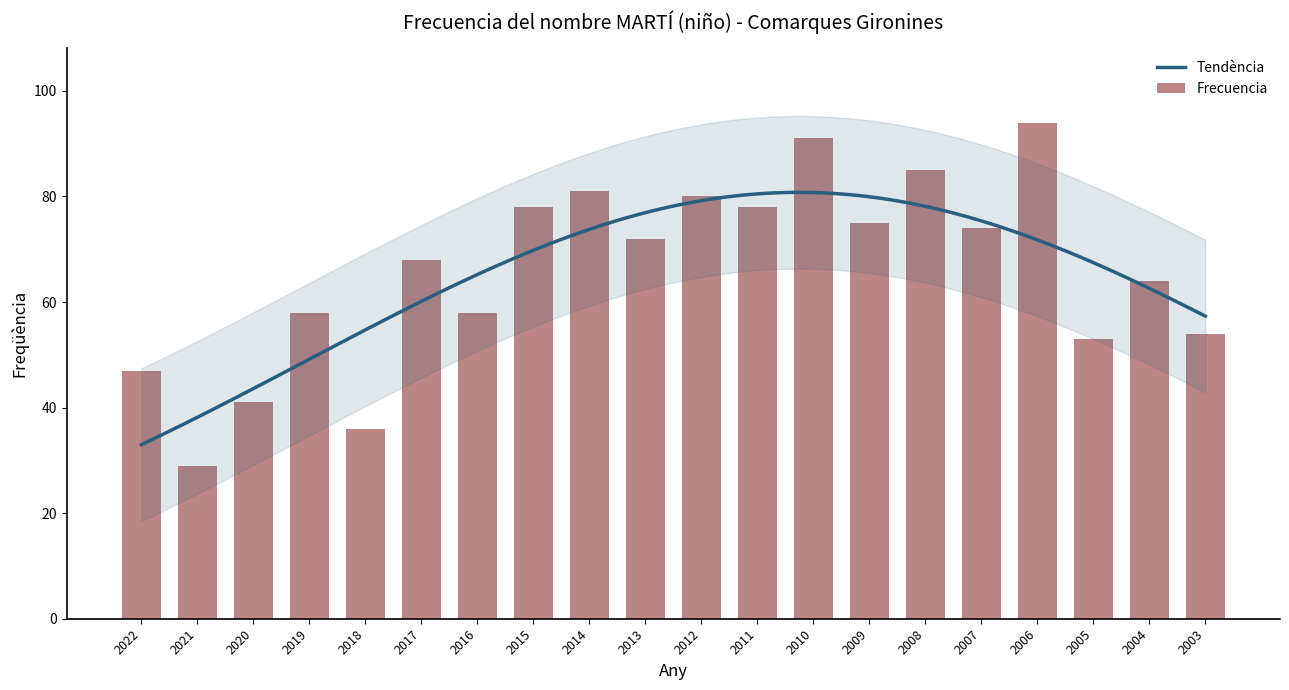

What value does the data have at 2018, to the nearest 10?

40